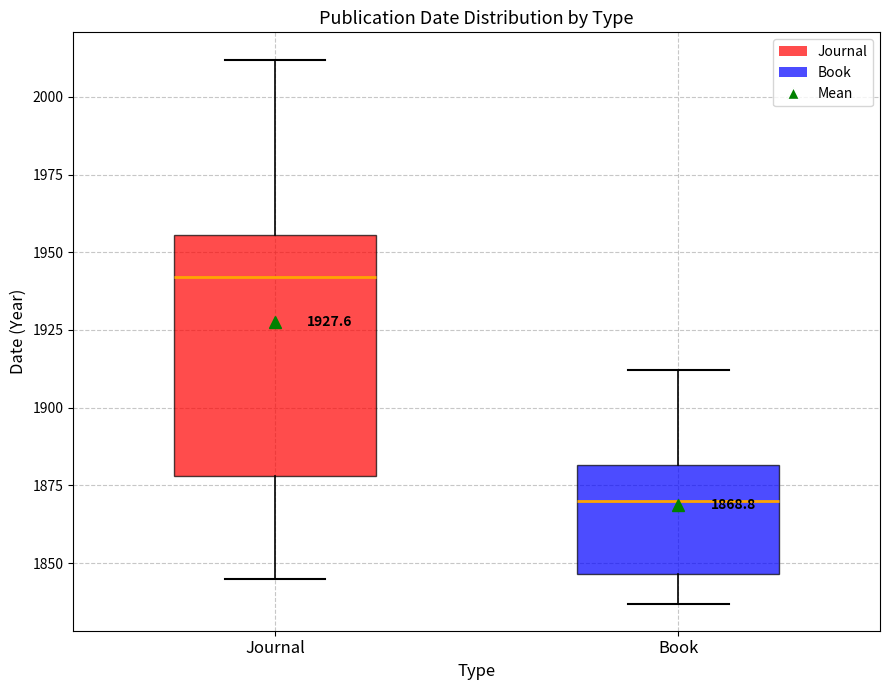

Which box is the tallest, from its lower edge to its upper edge?

Journal